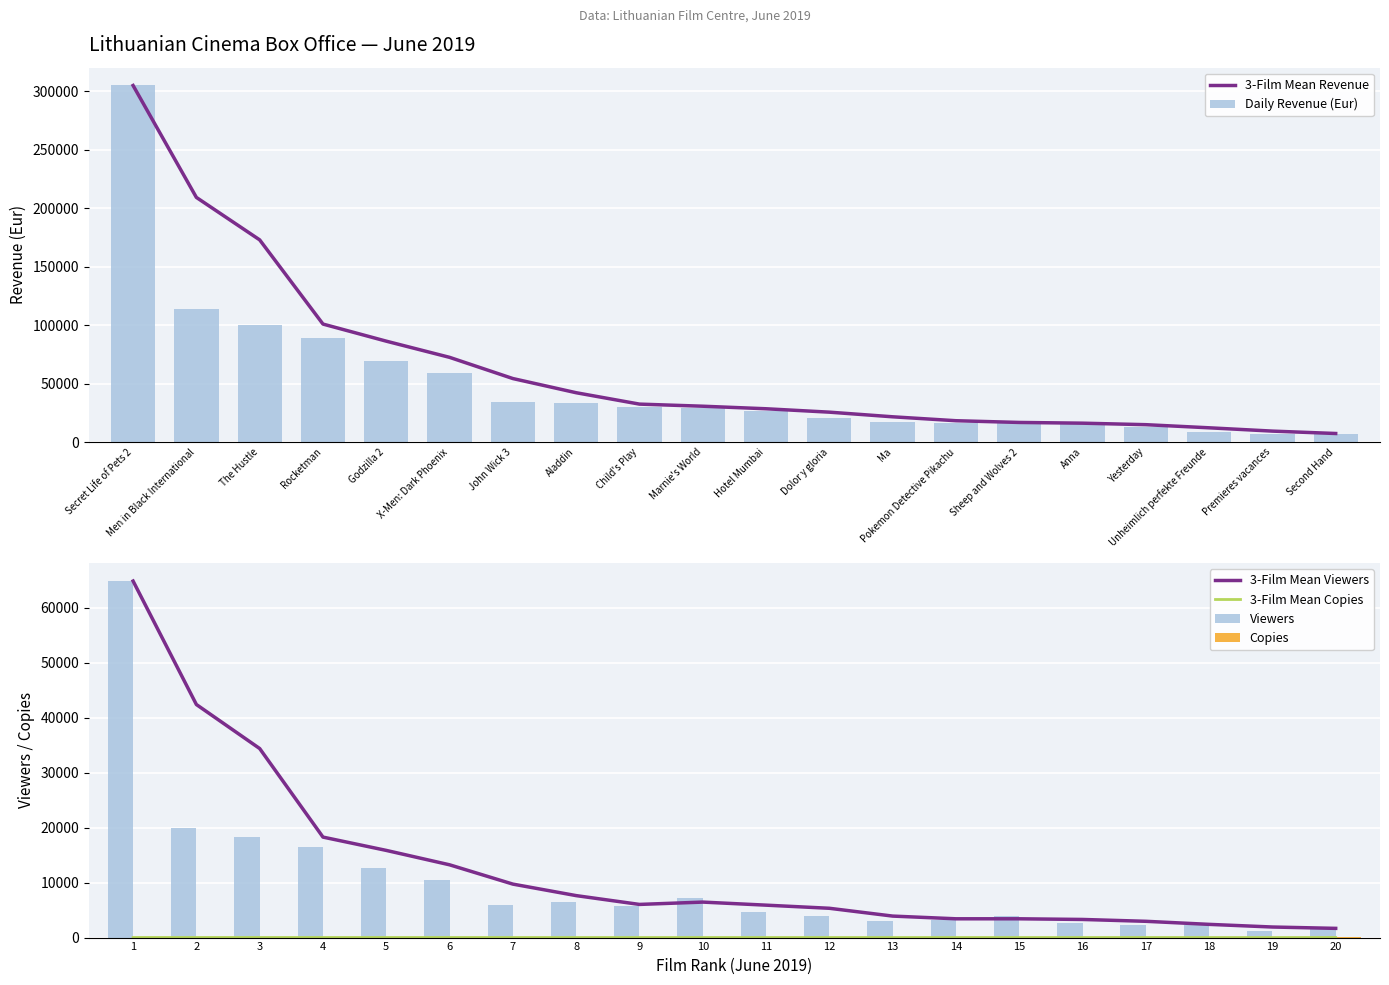

Which series has the largest range (max minus min)?

Daily Revenue (Eur)